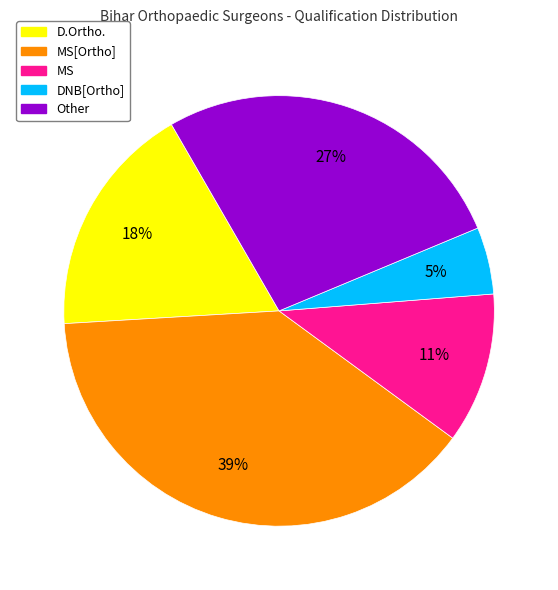

To the nearest percent, what percentage of the pie is D.Ortho.?

18%